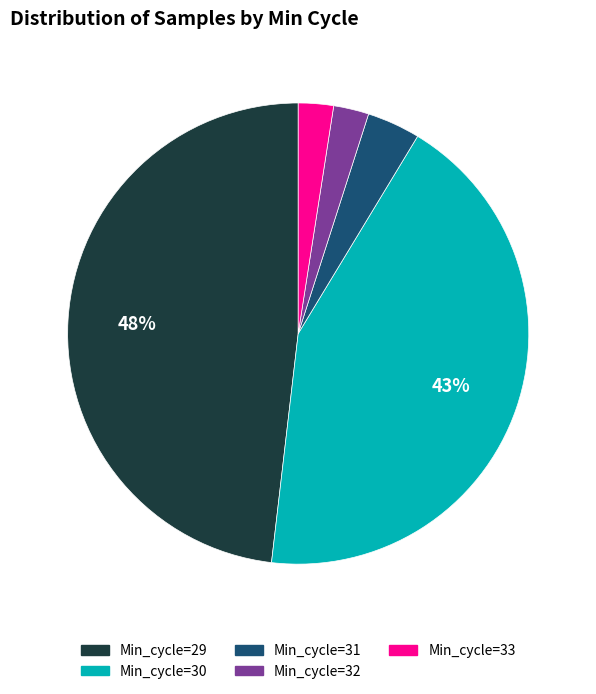

How many segments does this pie chart have?

5